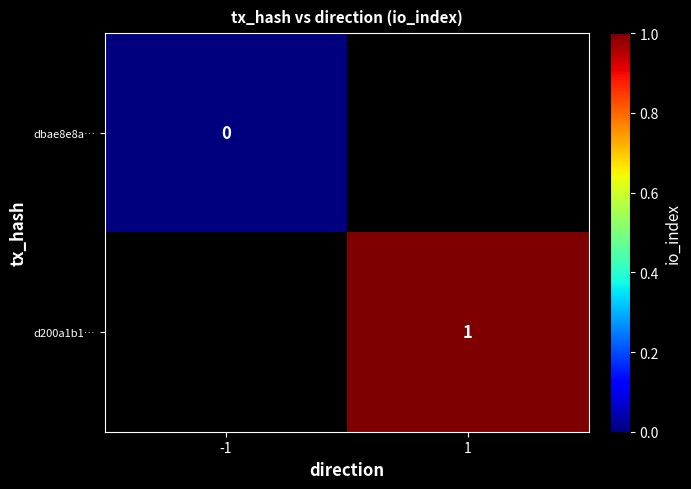

The value of d200a1b1… at 1 is 1. True or false?

True